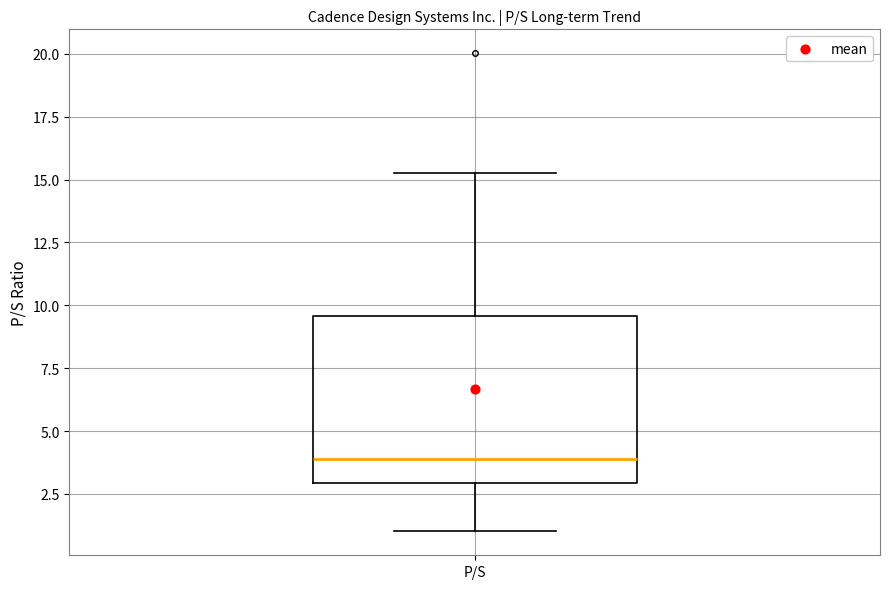

Where is the upper edge of the box for P/S on the y-axis? The values are not printed on the chart, so give them approximately, as read against the axis.

9.5